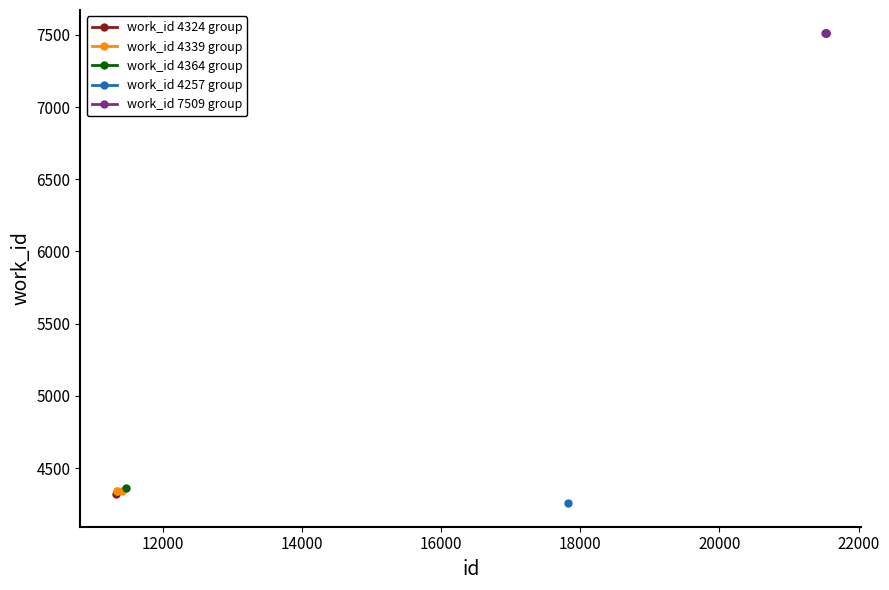

How many interior local peaks (higher than both neighbors) does the data have?

1